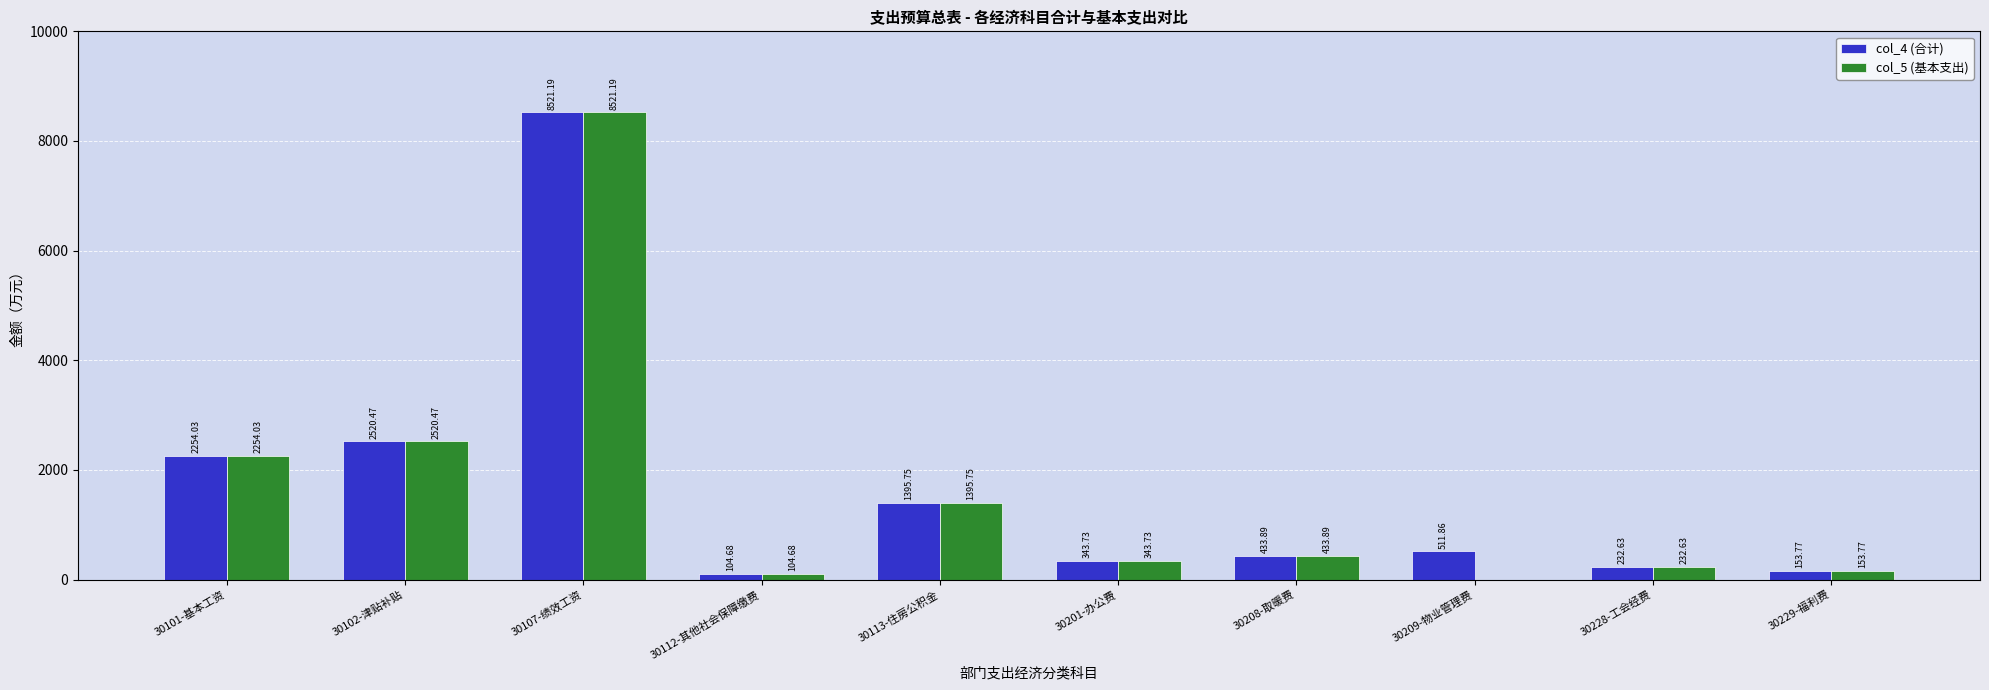

What is the total value across all series at 30101-基本工资?

4508.1